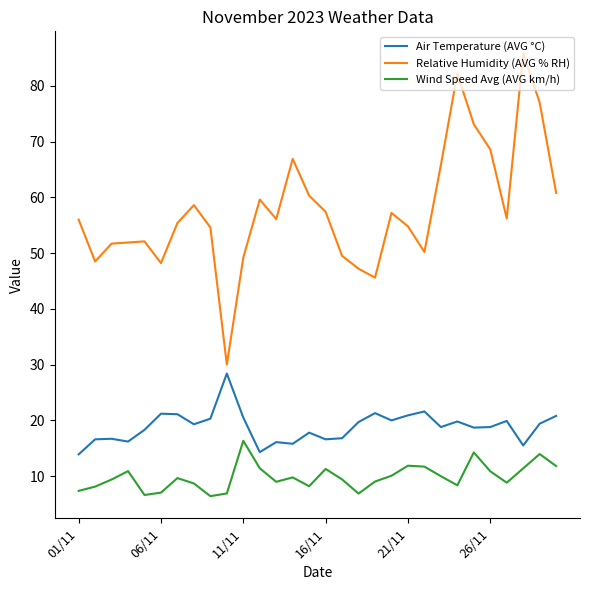

What is the maximum value shown in the chart?

85.8